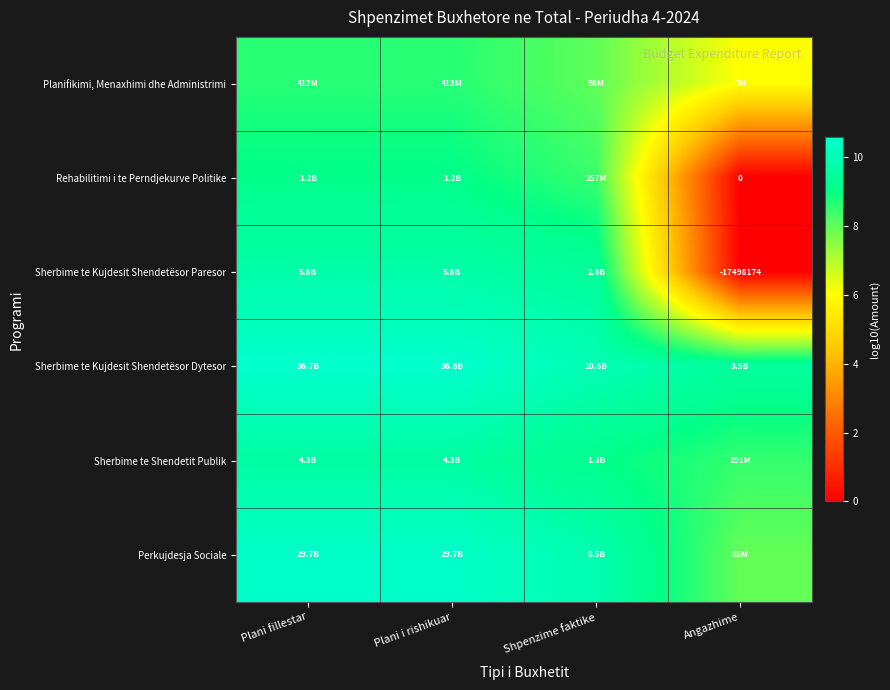

Is the value of Planifikimi, Menaxhimi dhe Administrimi at Angazhime greater than the value of Perkujdesja Sociale at Plani fillestar?

No